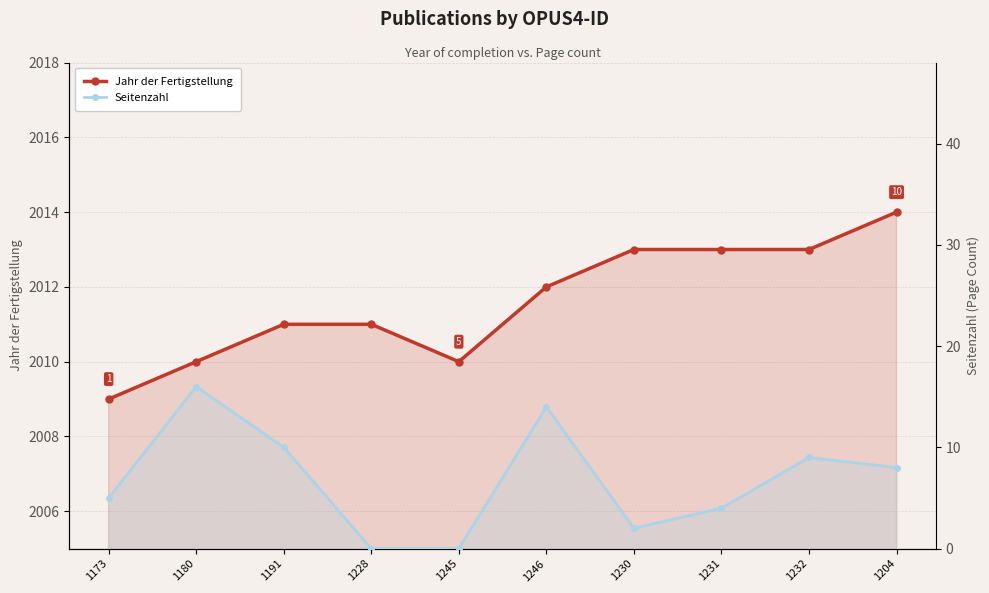

How many lines are shown in the chart?

2